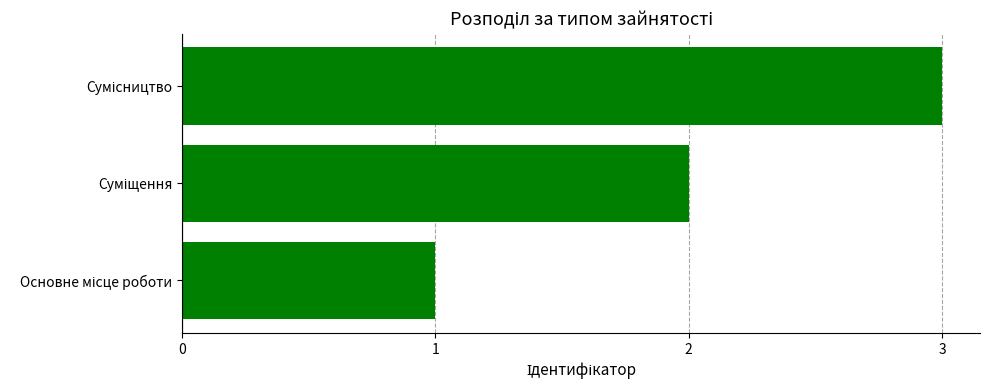

What is the difference between the maximum and minimum values?

2